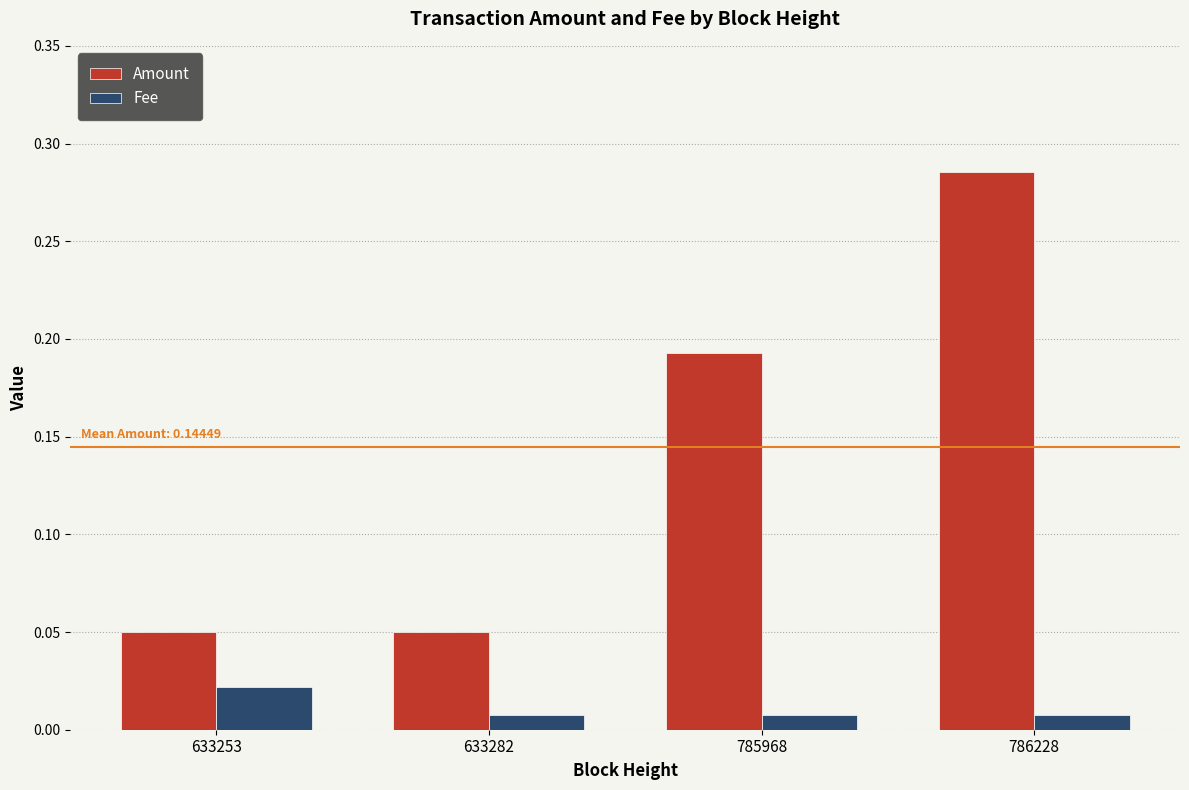

The Amount series shows 0.0 at 633253. True or false?

False